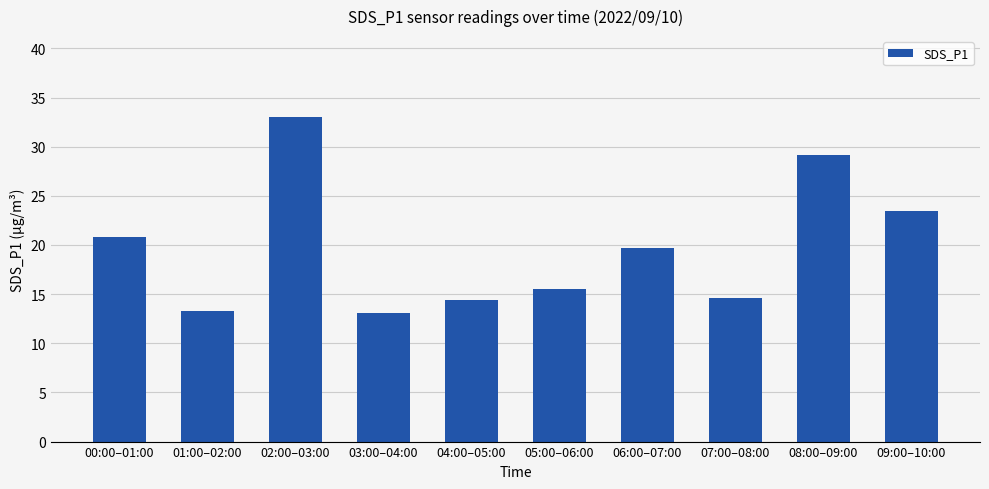

What is the sum of all values?

197.2